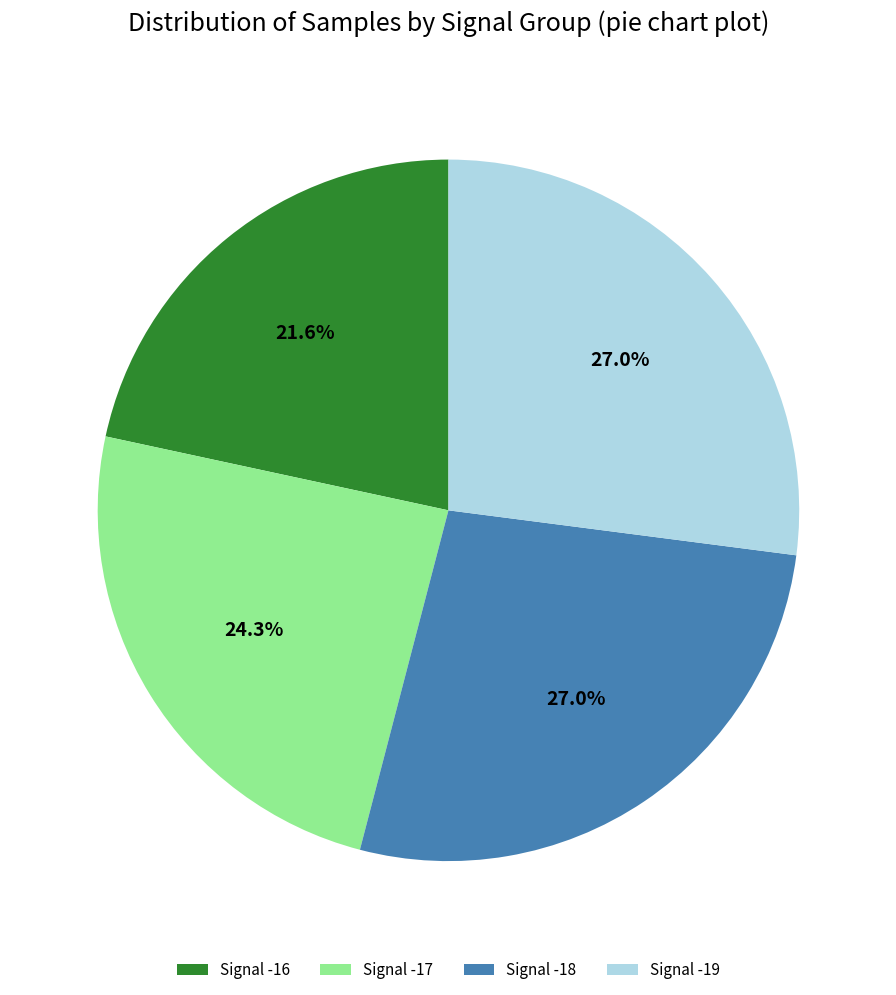

Which has a higher value, Signal -19 or Signal -16?

Signal -19